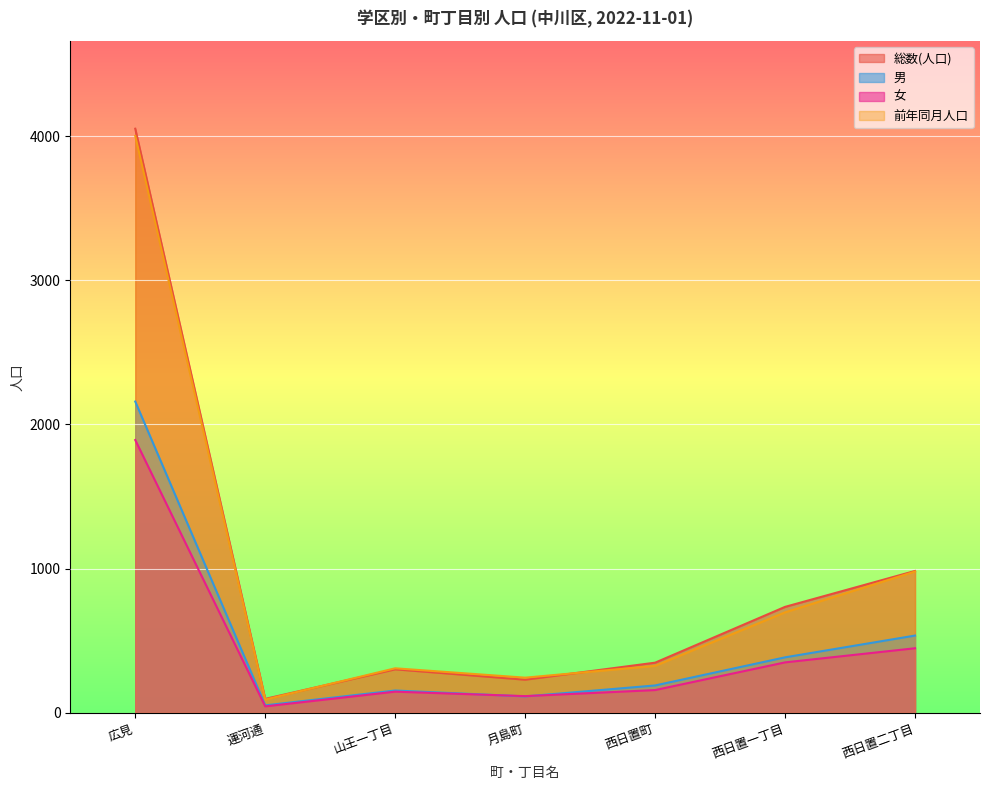

How many interior local peaks does the 総数(人口) series have?

1